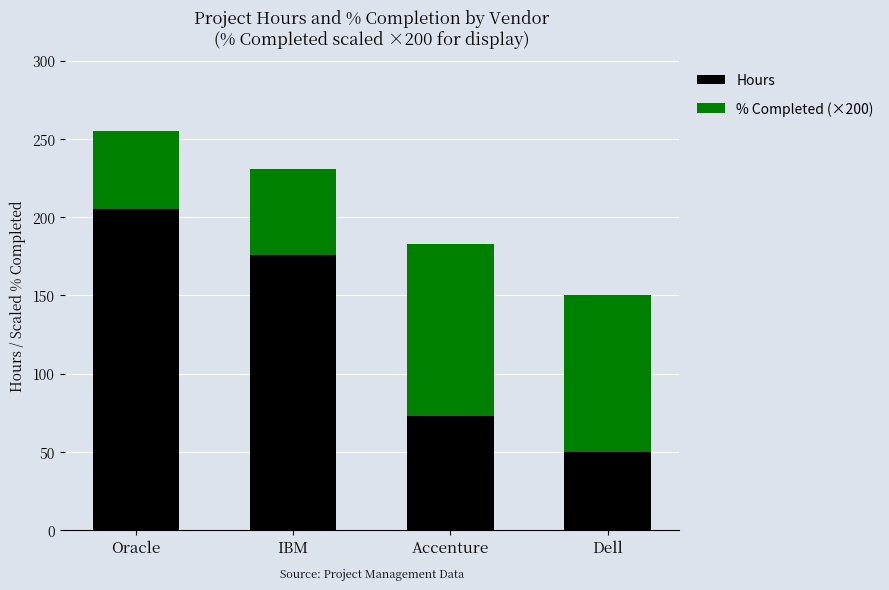

Is it true that Hours equals 176 at IBM?

True